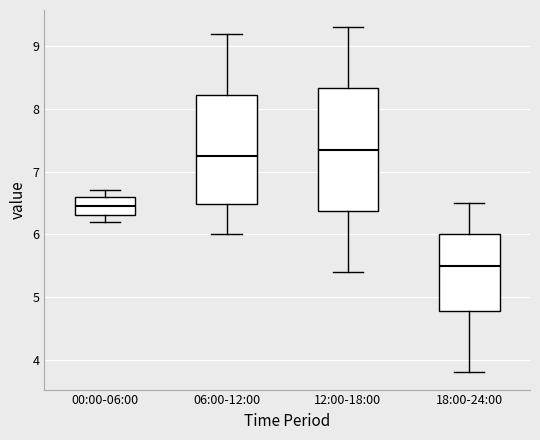

Which box's median line is the lowest?

18:00-24:00